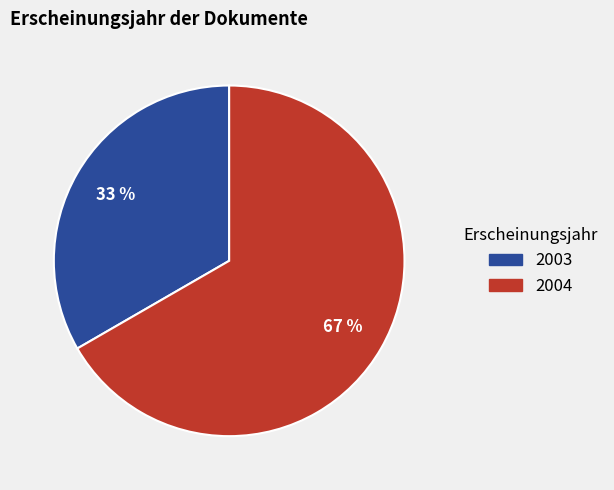

To the nearest percent, what is the average slice percentage?

50%